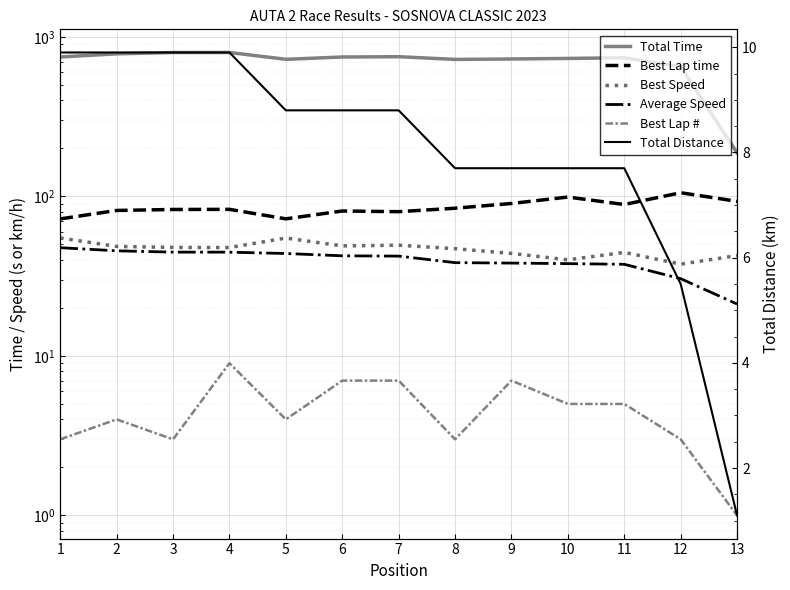

True or false: Best Lap time and Total Time intersect in this chart.

False